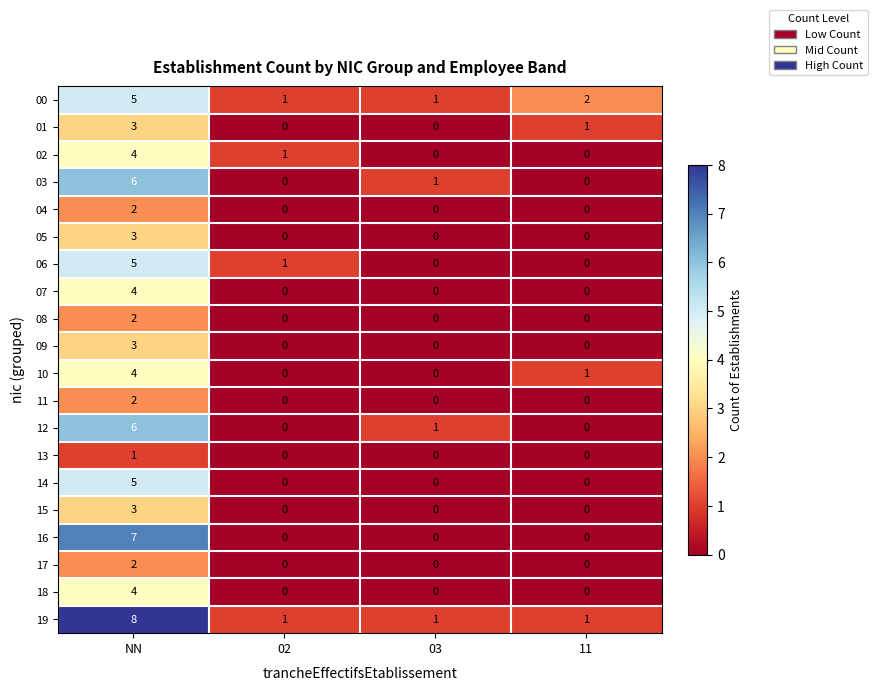

The value of 11 at 02 is 1. True or false?

False